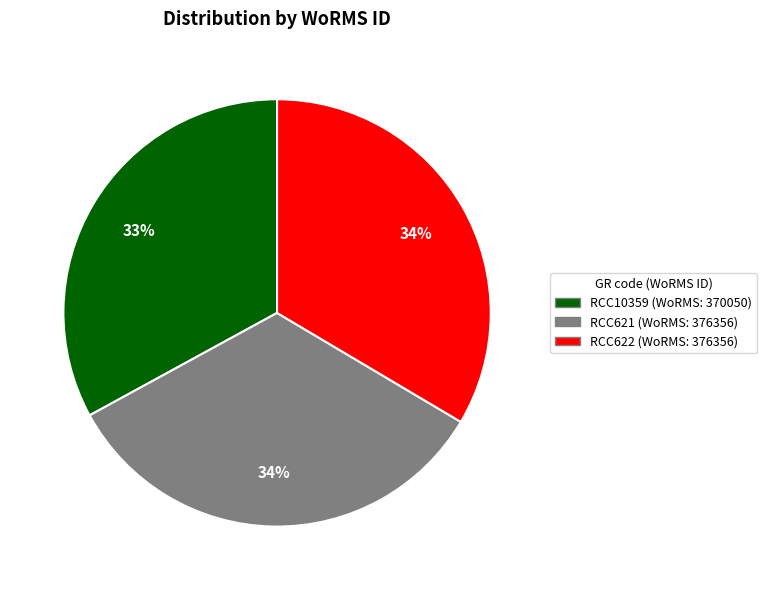

To the nearest percent, what is the average slice percentage?

33%